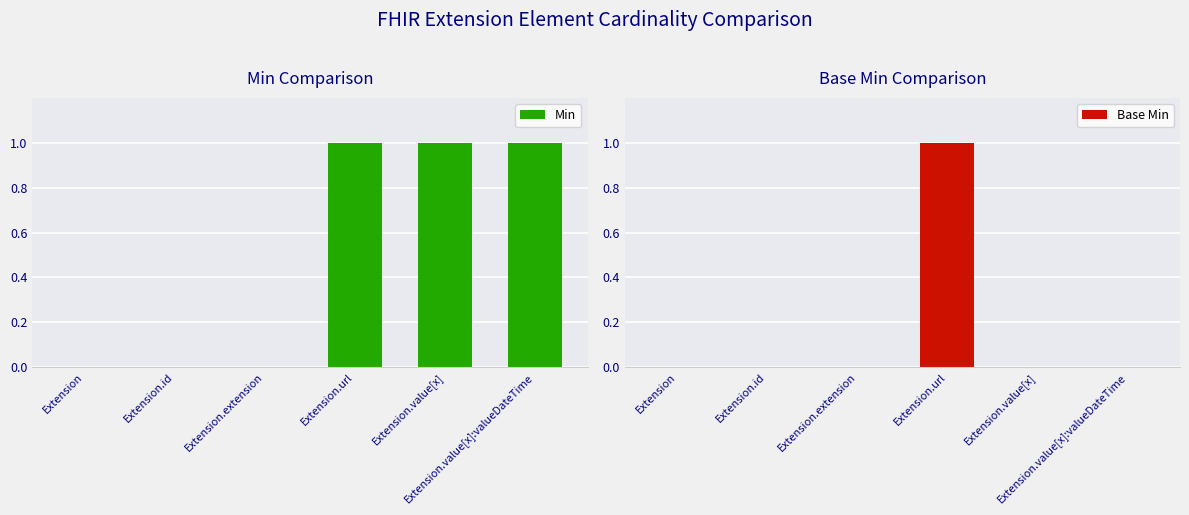

At which category does the chart reach its peak across all series?

Extension.url